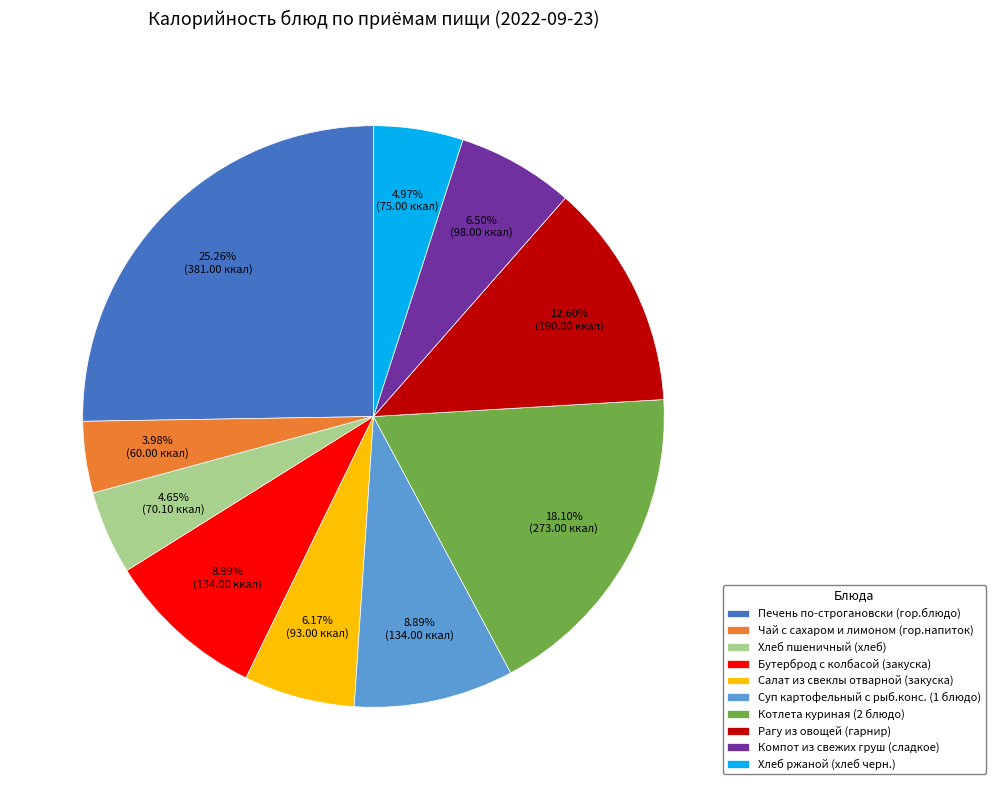

Is the sum of Хлеб ржаной (хлеб черн.) and Компот из свежих груш (сладкое) greater than half?

No